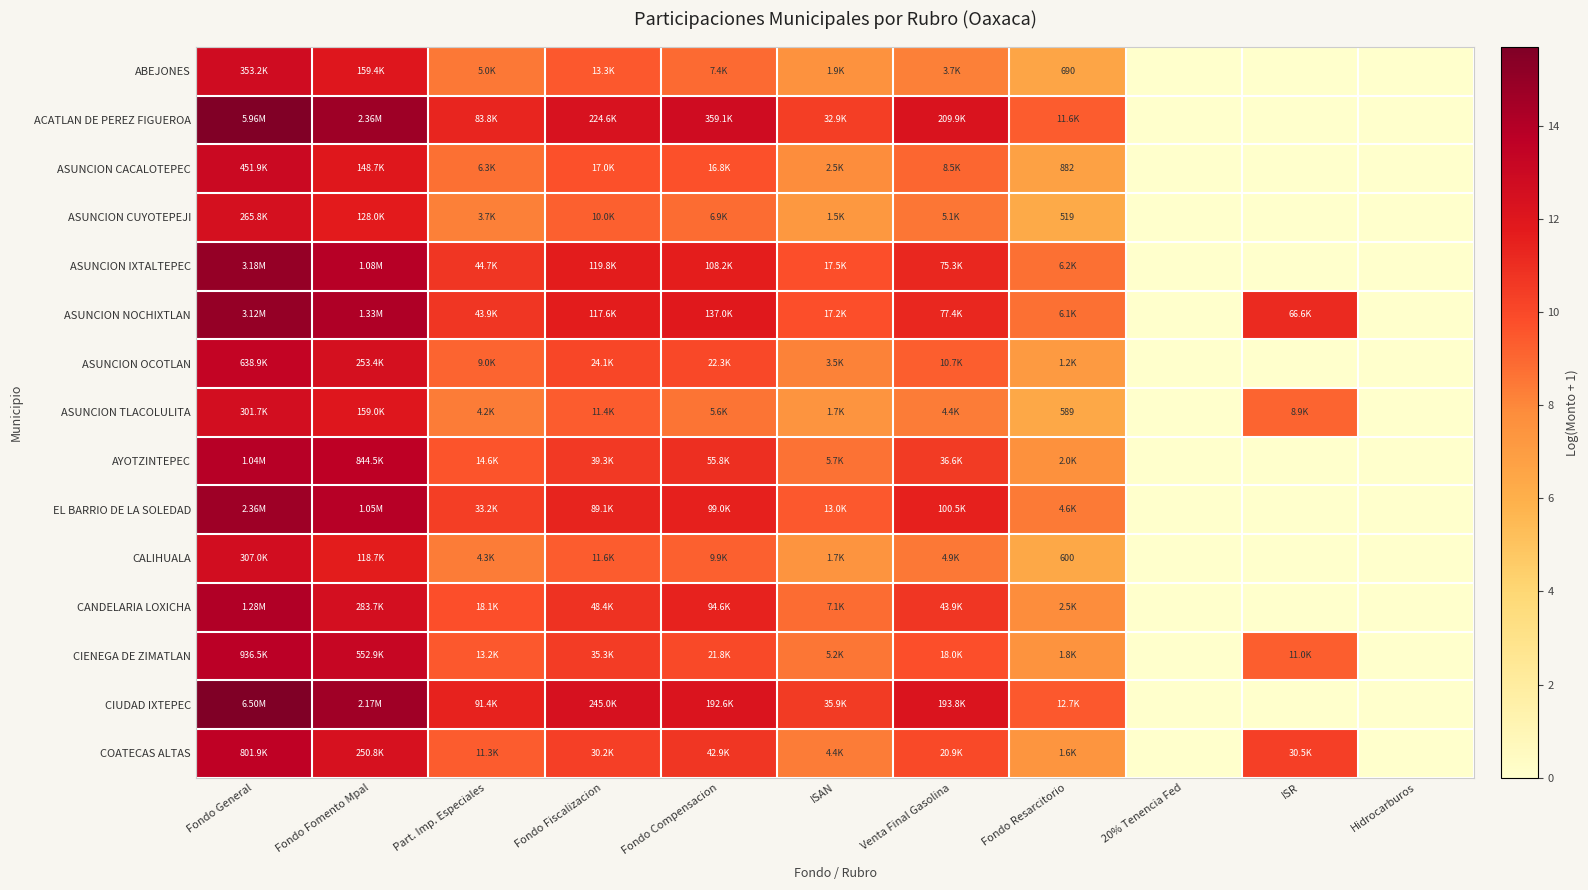

What is the difference between the maximum and second lowest values in the AYOTZINTEPEC series?

13.9